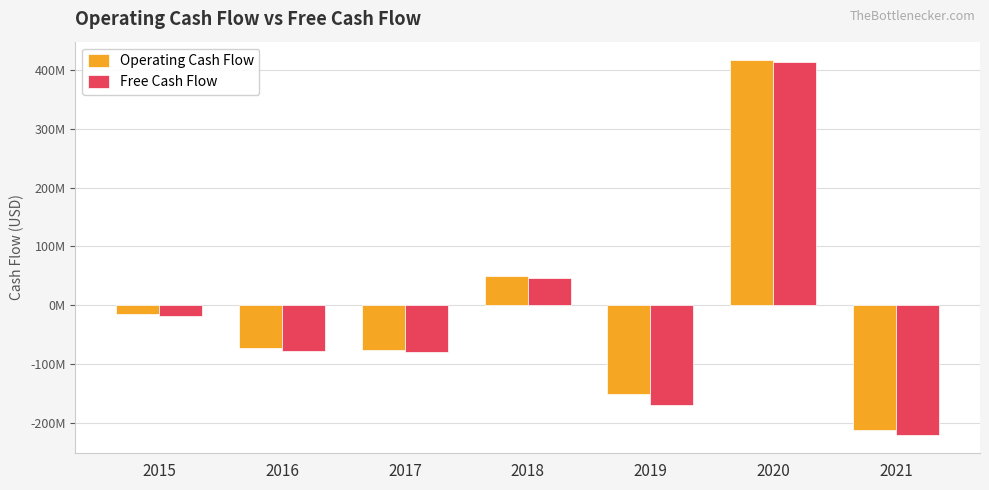

What are all the series names shown in the legend?

Operating Cash Flow, Free Cash Flow